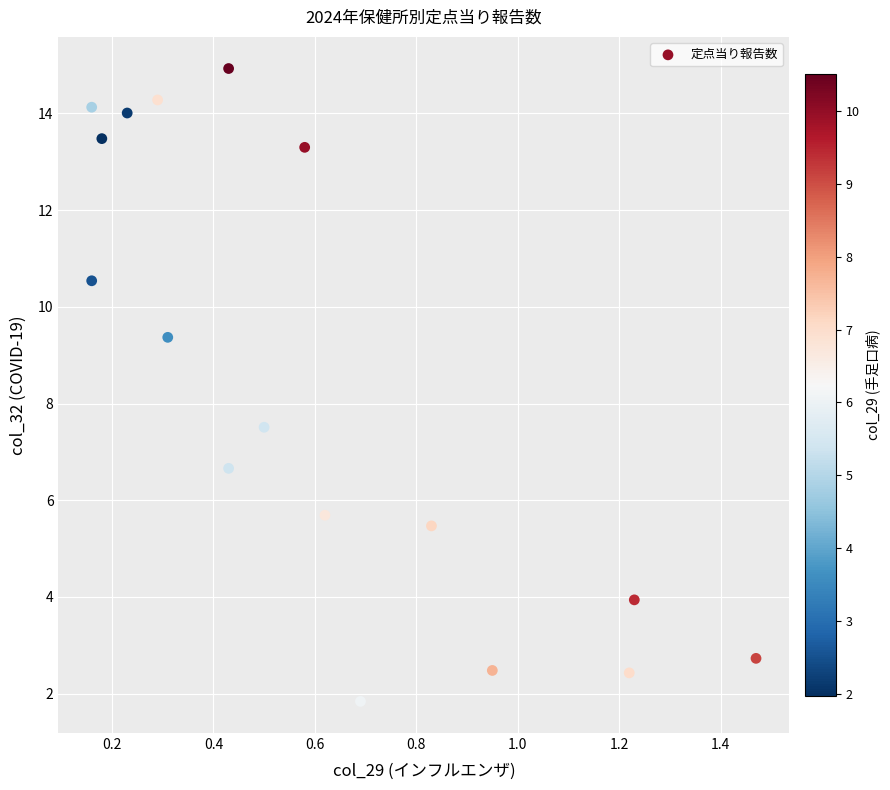

What Y value in the scatter plot is closest to 8?

7.5